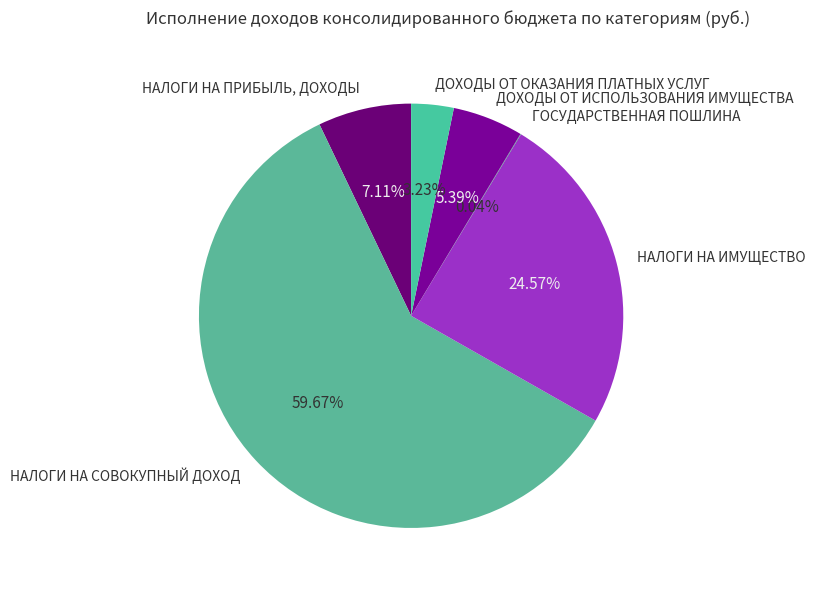

What is the ratio of the value at ДОХОДЫ ОТ ИСПОЛЬЗОВАНИЯ ИМУЩЕСТВА to the value at НАЛОГИ НА ПРИБЫЛЬ, ДОХОДЫ?

0.8